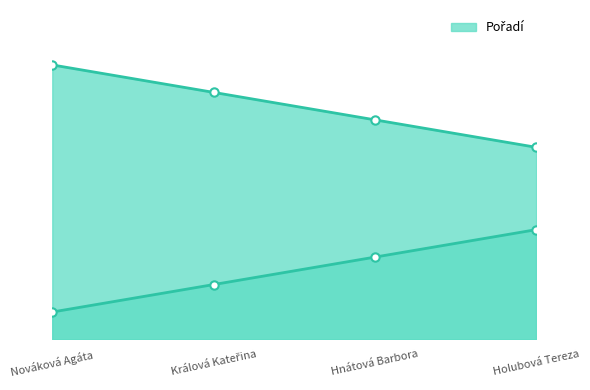

What is the total value across all series at Králová Kateřina?

11